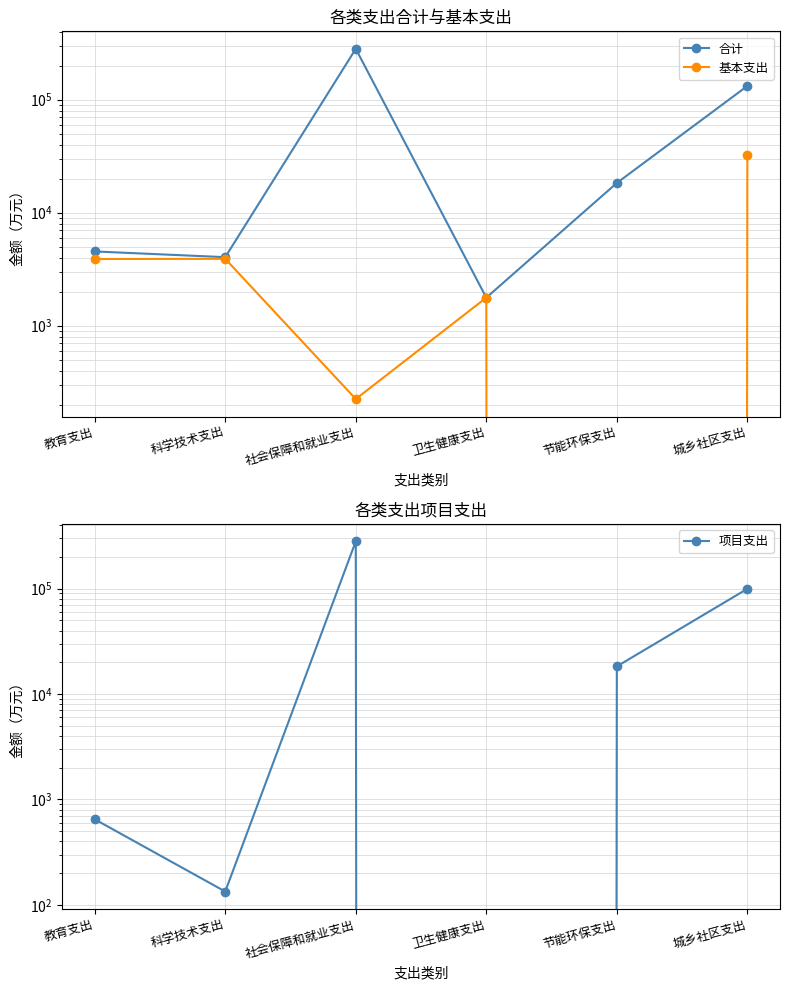

What position from the right is 节能环保支出?

2